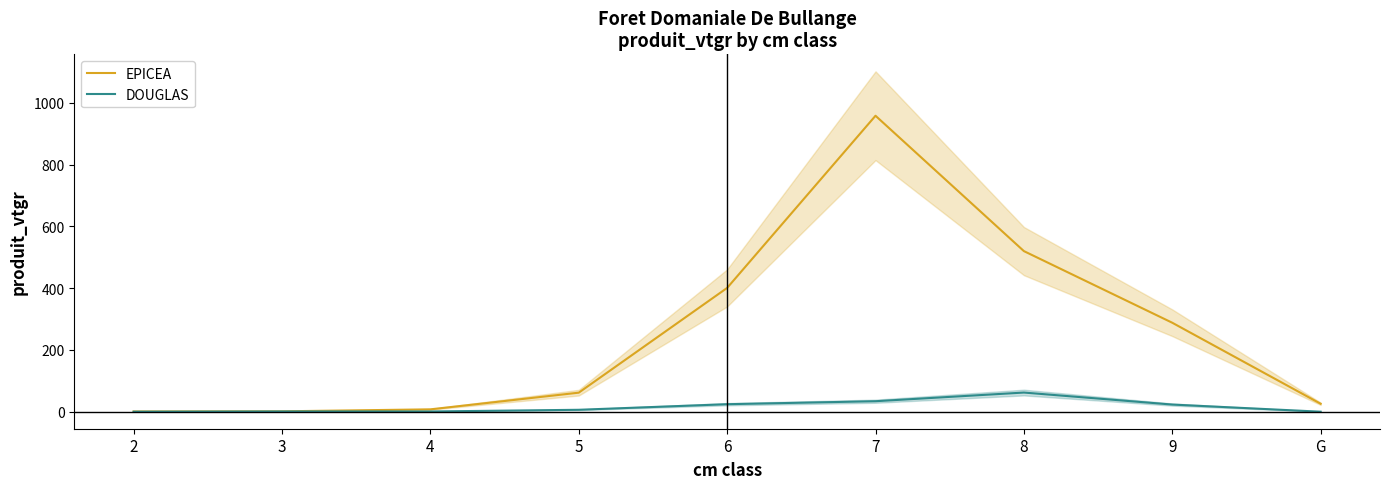

How many positive values does the DOUGLAS series have?

7